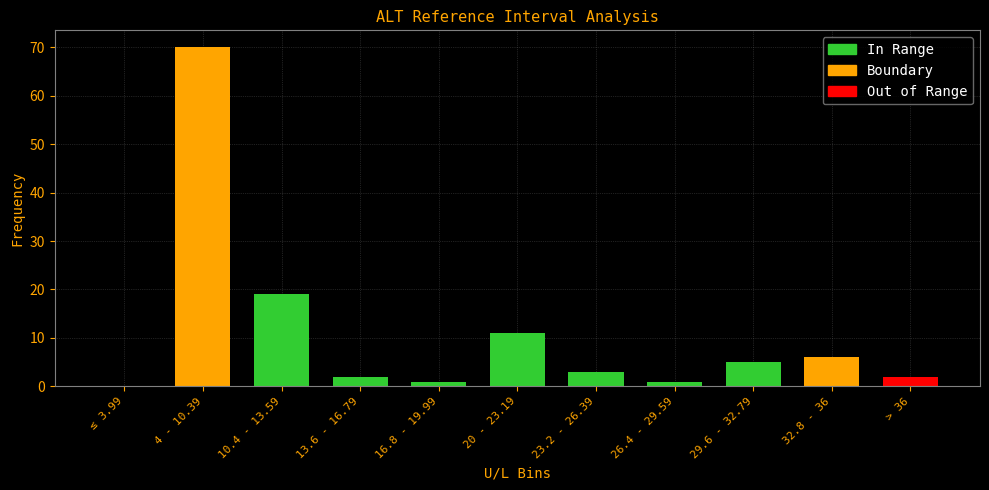

Which has a higher value, 32.8 - 36 or 23.2 - 26.39?

32.8 - 36